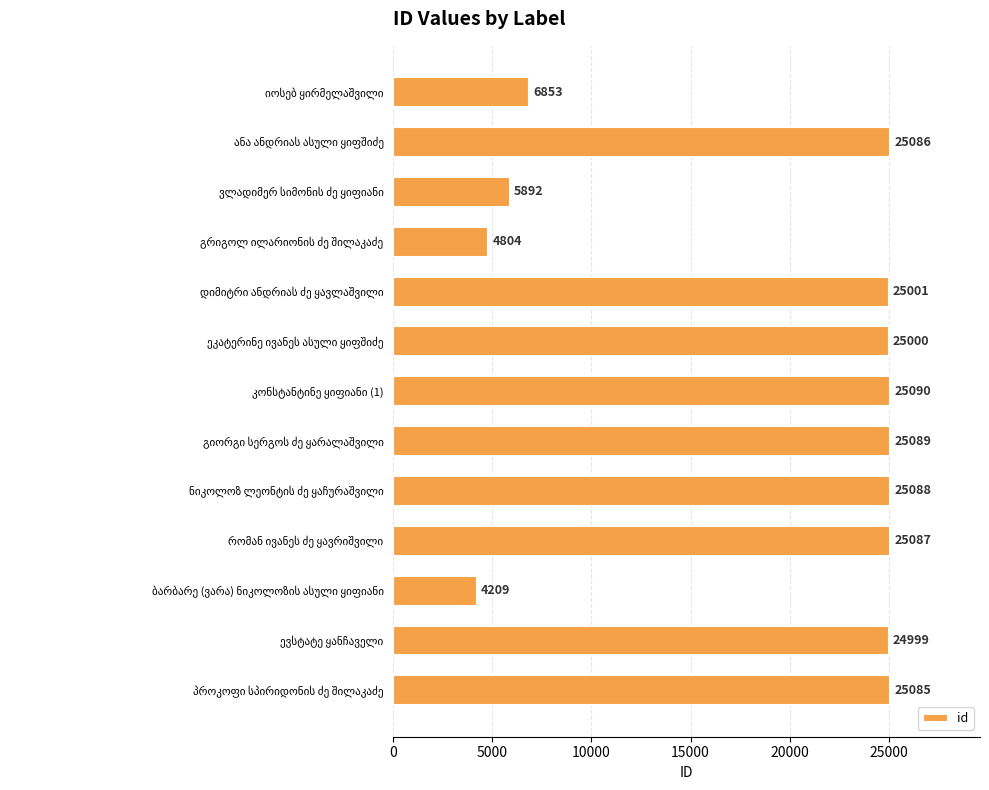

What is the difference between the second highest and minimum values?

20880